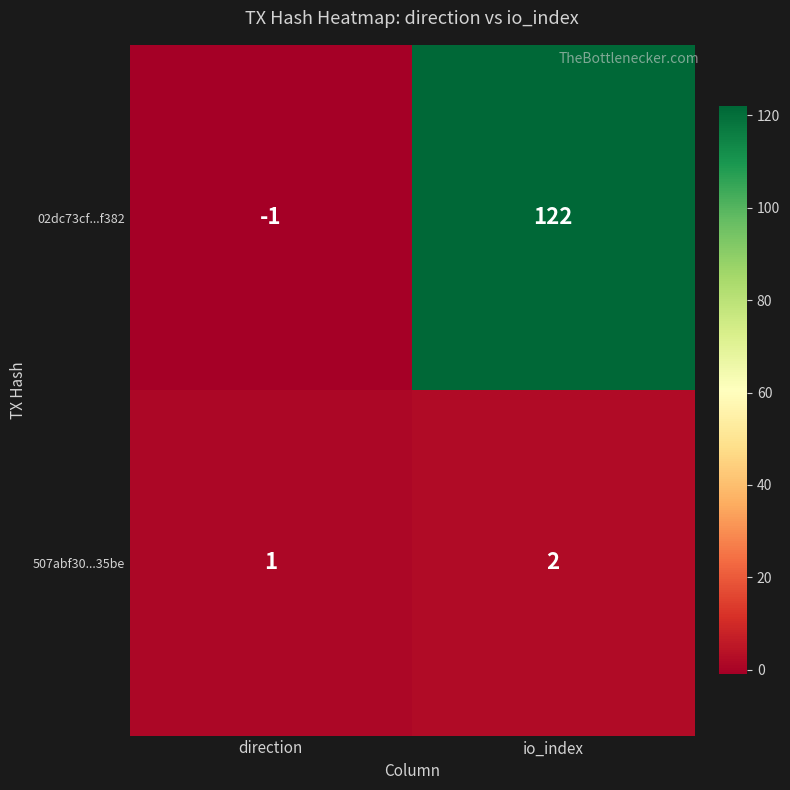

Which series has the largest total across all categories?

02dc73cf...f382